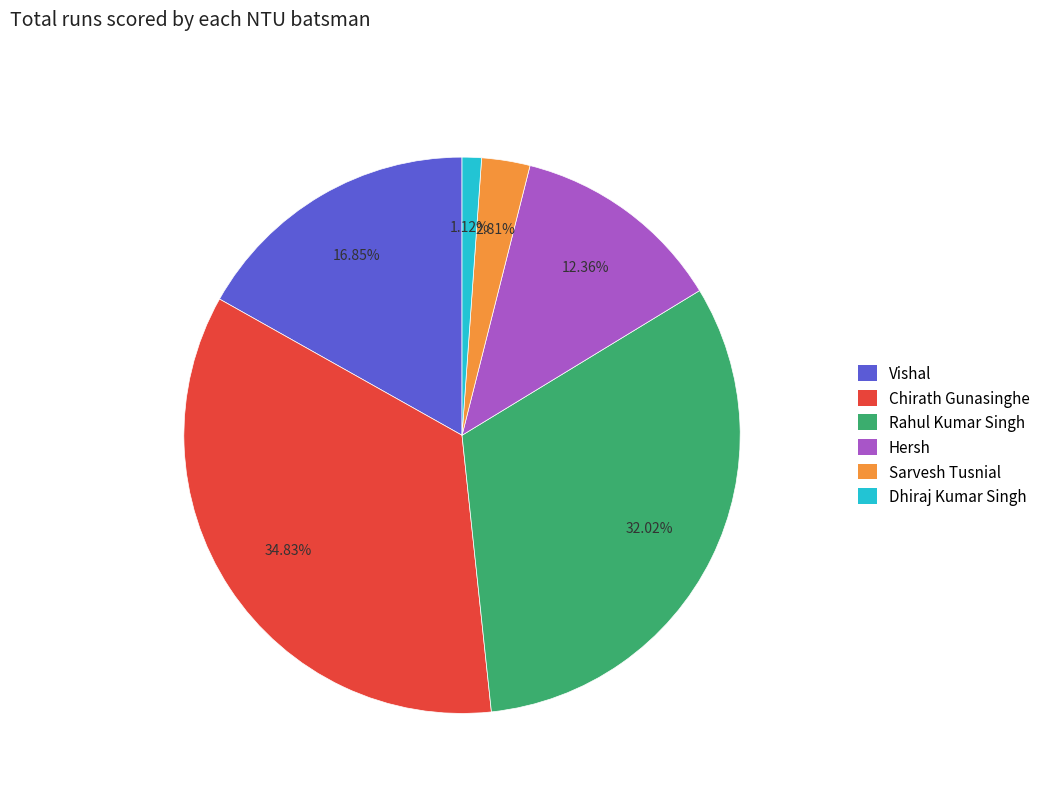

Is there a majority slice in this chart?

No